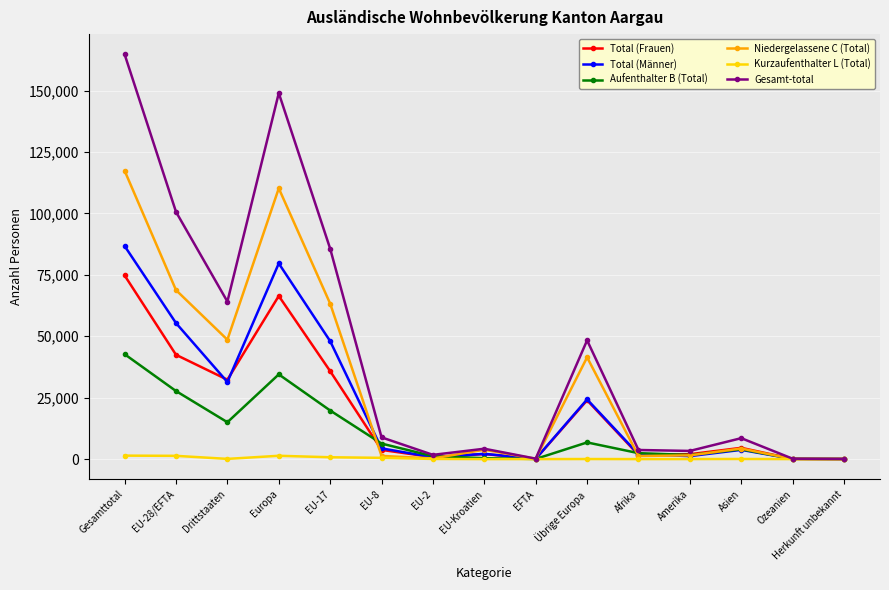

At which category is the sum across all series the highest?

Gesamttotal